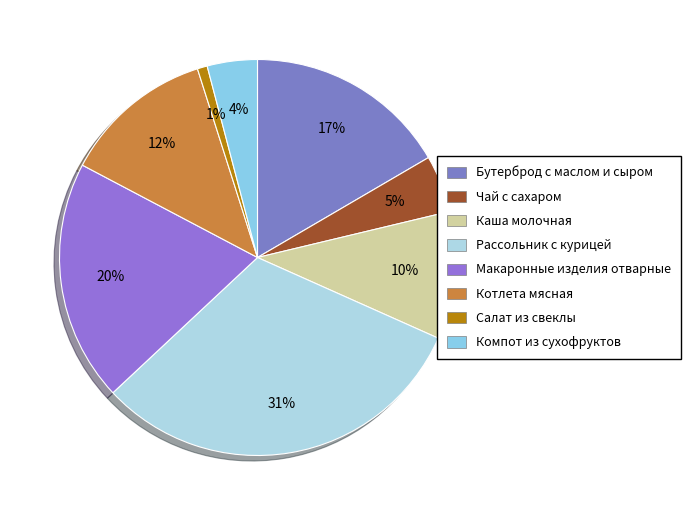

What percentage do Котлета мясная and Компот из сухофруктов together represent?

16.5%